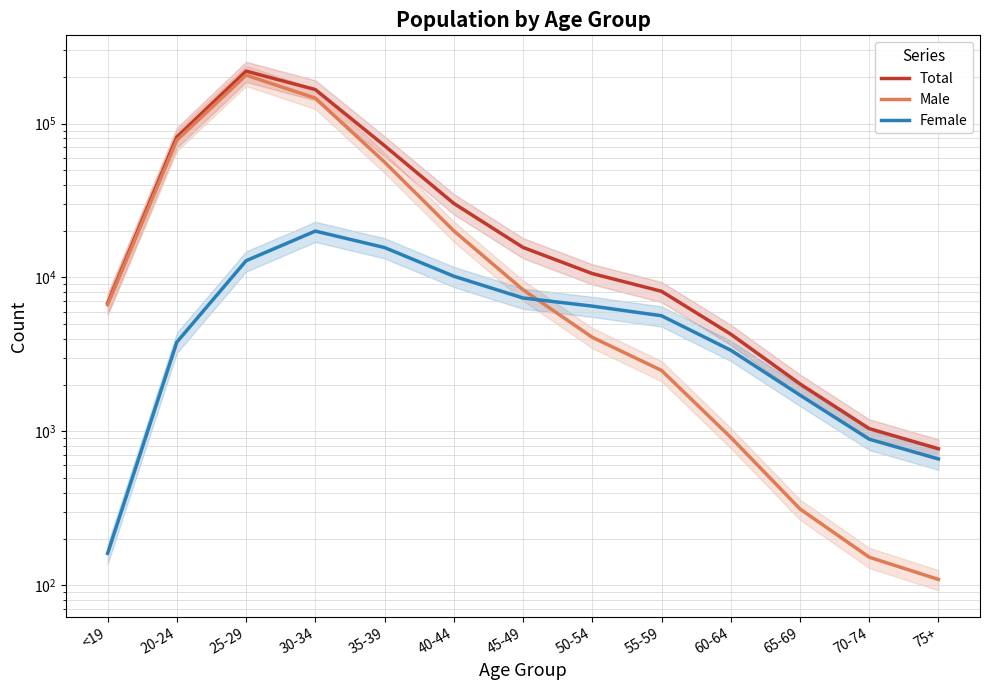

True or false: Male and Total cross at least once.

False